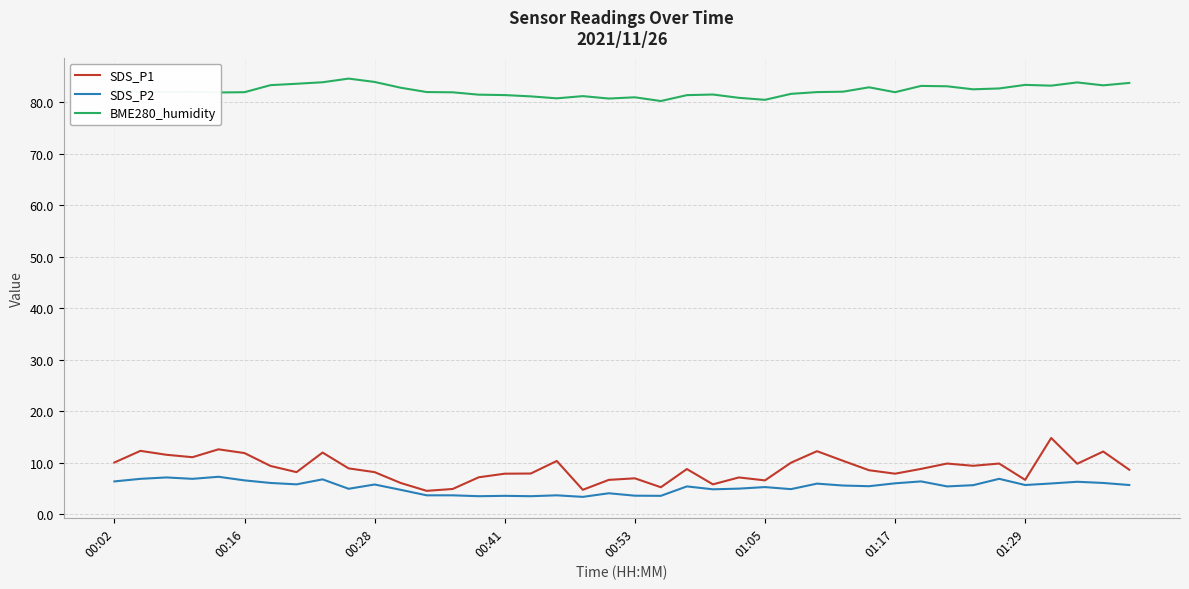

What are all the series names shown in the legend?

SDS_P1, SDS_P2, BME280_humidity